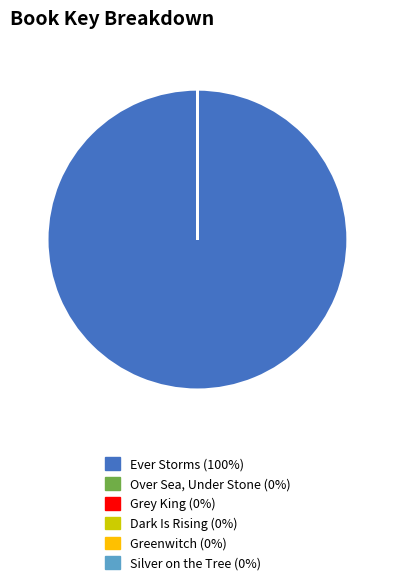

What is the largest slice in the pie chart?

Ever Storms